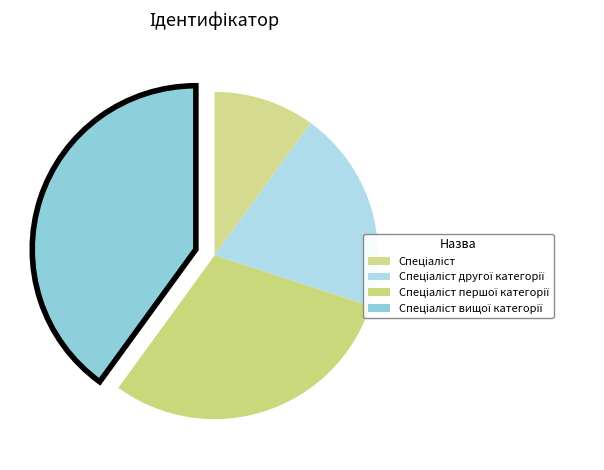

Which slice is the largest?

Спеціаліст вищої категорії